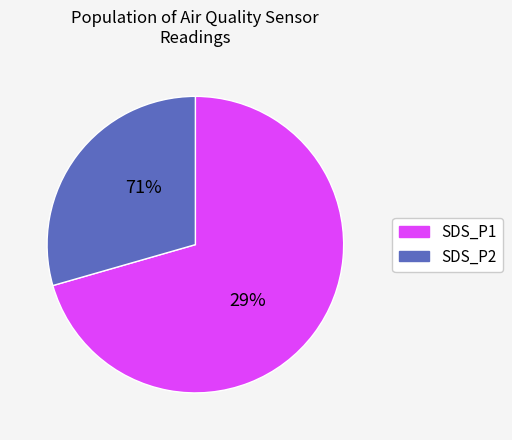

Between 1253 and 1253, which is larger?

1253